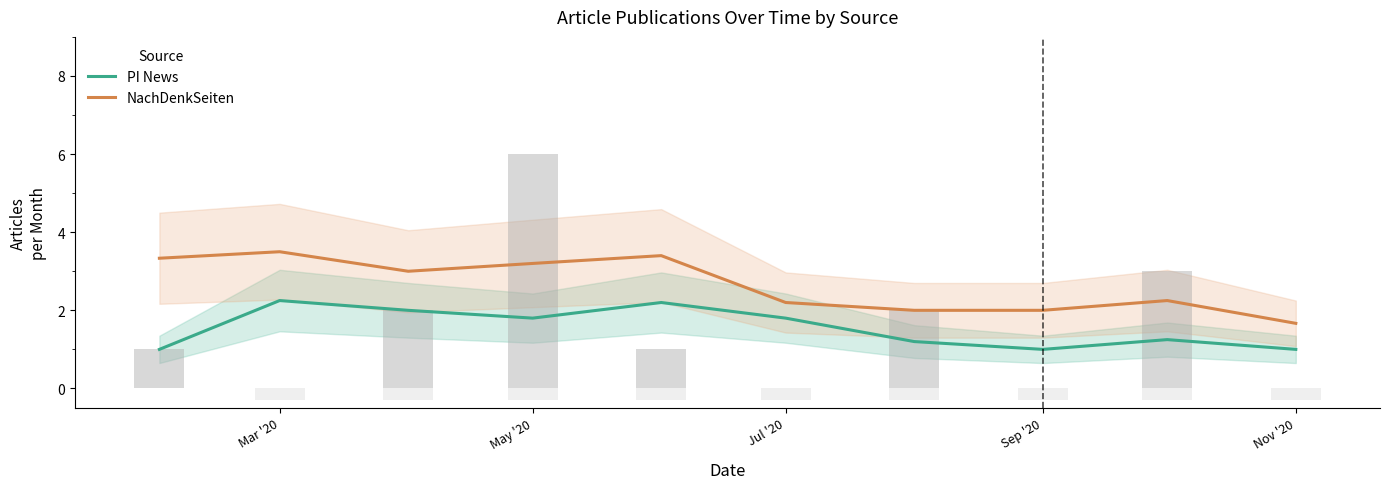

Read the NachDenkSeiten value at Nov '20.

1.7